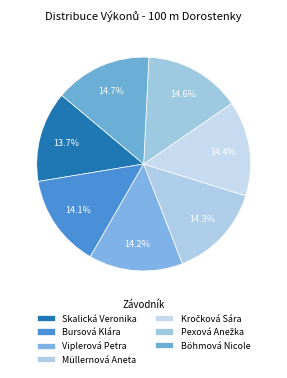

How many slices are in this pie chart?

7